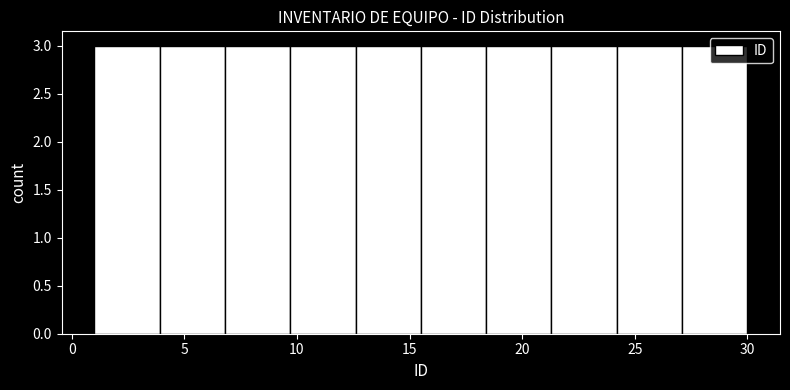

Reading left to right, list every bar in this chart as the range it spans on the x-axis followed by its height. Neither the bar edges nor the heights are printed on the chart, so give them approximately, as read against the axes.

1.0 to 3.9: 3
3.9 to 6.8: 3
6.8 to 9.7: 3
9.7 to 12.6: 3
12.6 to 15.5: 3
15.5 to 18.4: 3
18.4 to 21.3: 3
21.3 to 24.2: 3
24.2 to 27.1: 3
27.1 to 30.0: 3